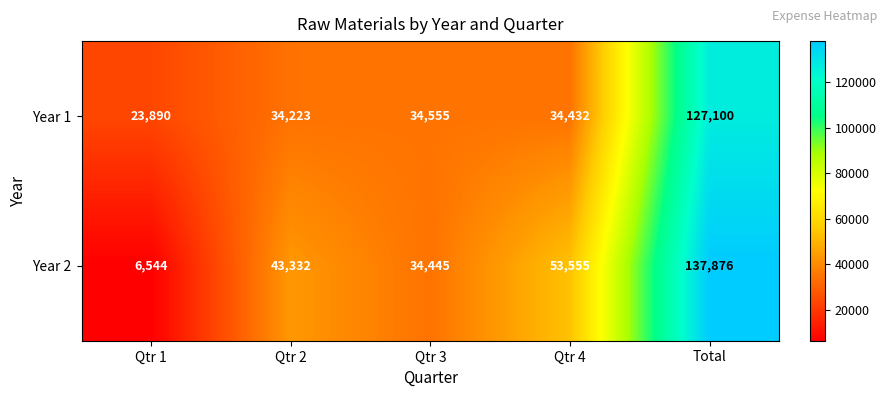

Which label corresponds to the smallest value in the chart?

Qtr 1